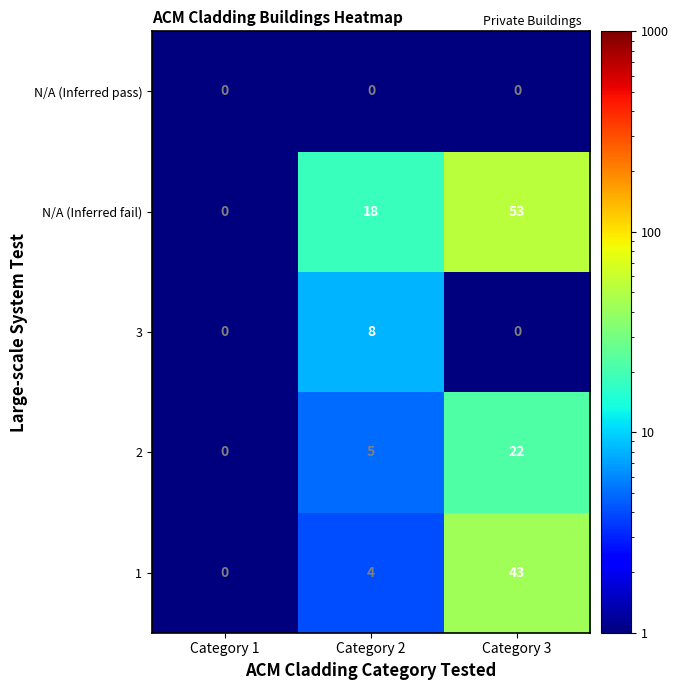

Where is 2 nearest to the value 11?

Category 2